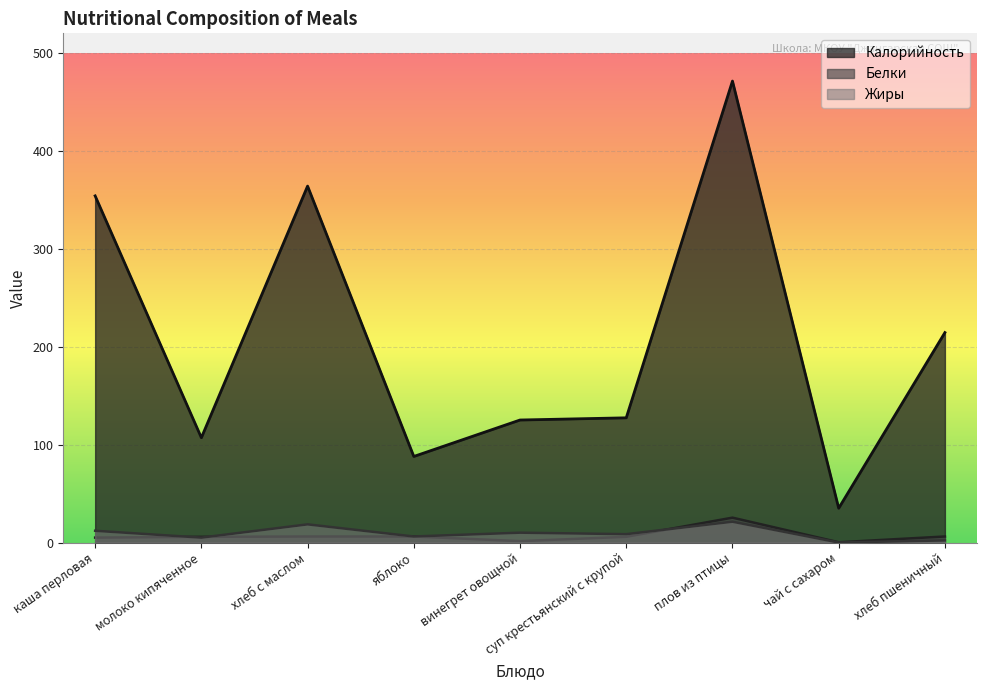

What is the label of the 9th point from the left?

хлеб пшеничный